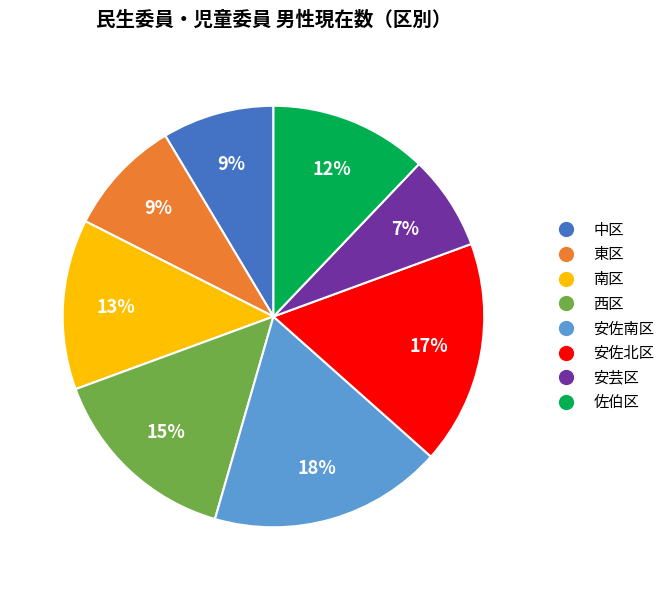

To the nearest percent, what is the difference between the 安佐北区 and 西区 slice percentages?

2%